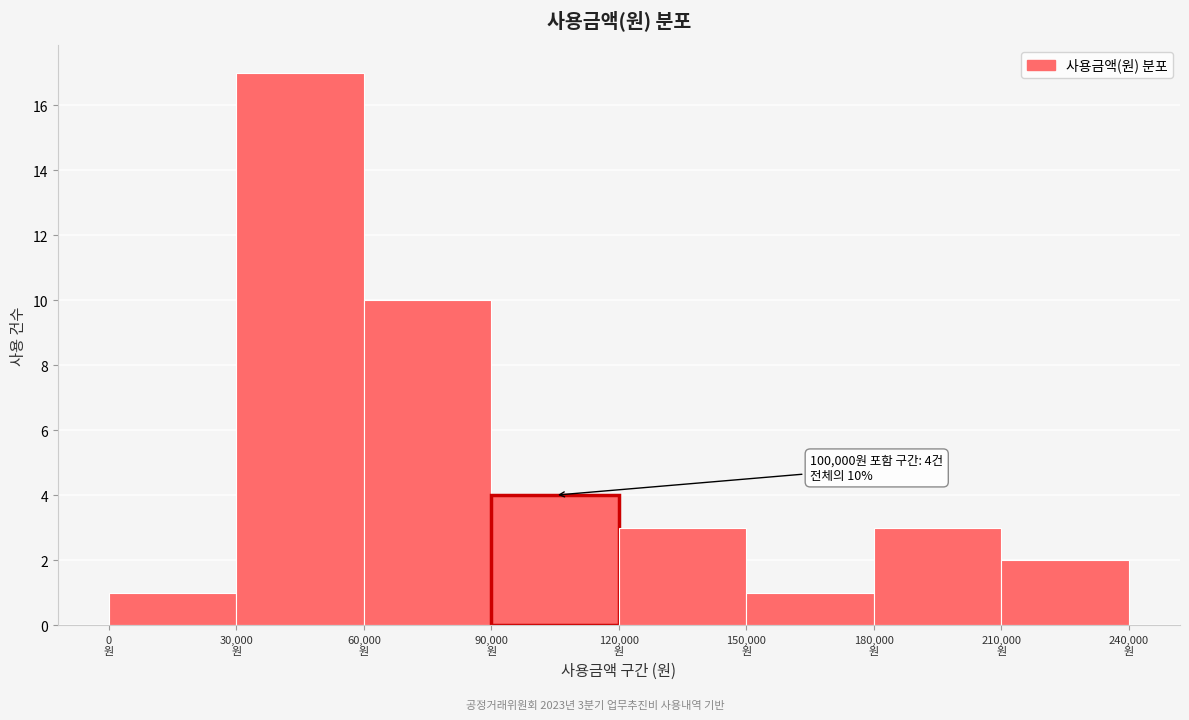

Which range on the x-axis has the tallest bar?

30000 to 60000